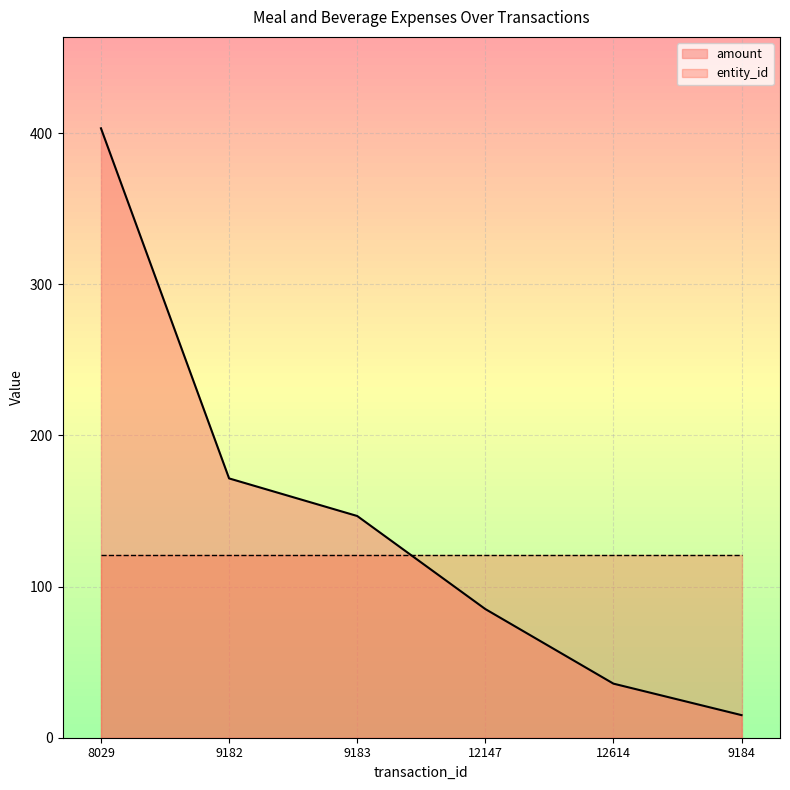

Rank the categories by value from highest to lowest.

8029, 9182, 9183, 12147, 12614, 9184